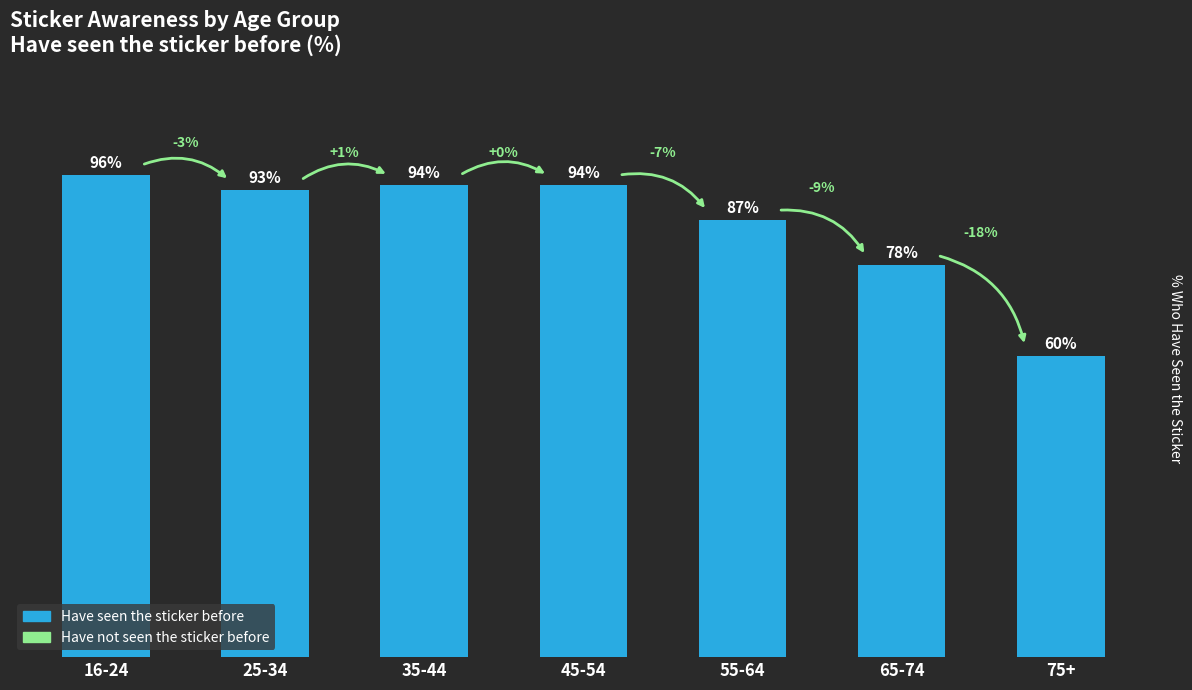

Between 16-24 and 45-54, which is larger?

16-24